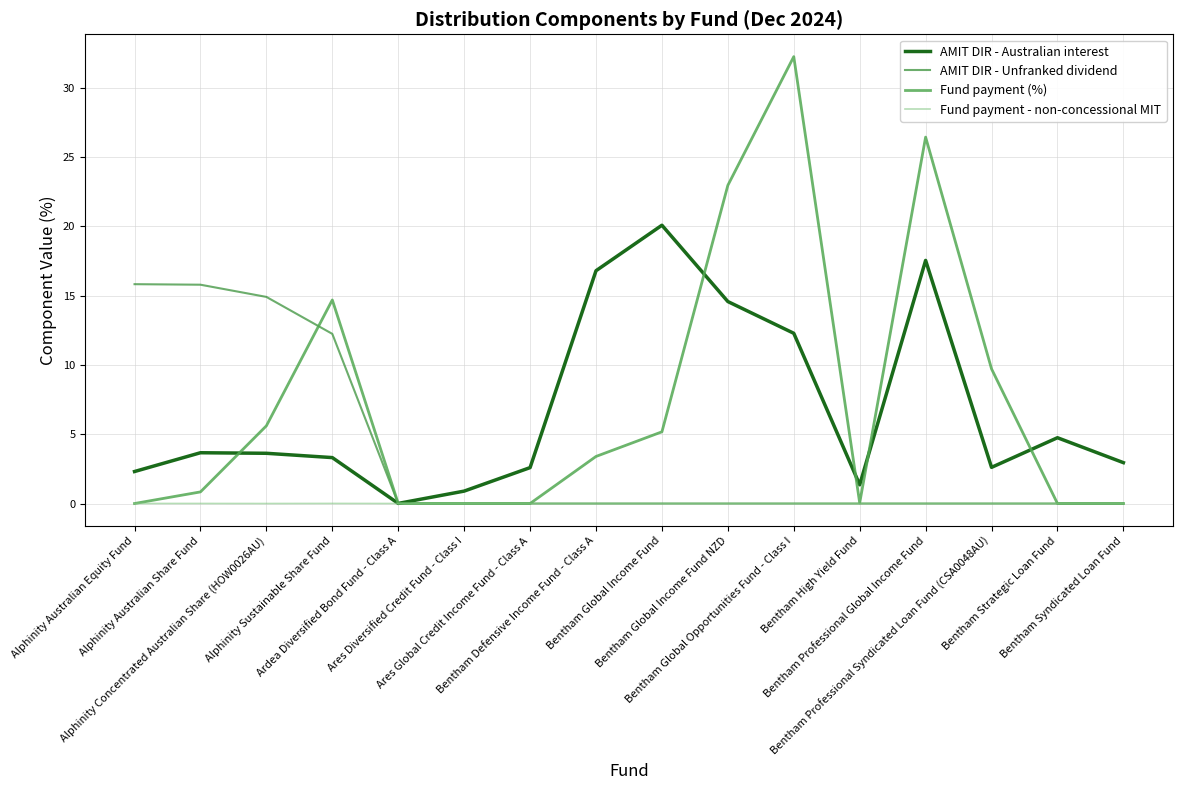

What is the total value across all series at Alphinity Australian Share Fund?

20.3